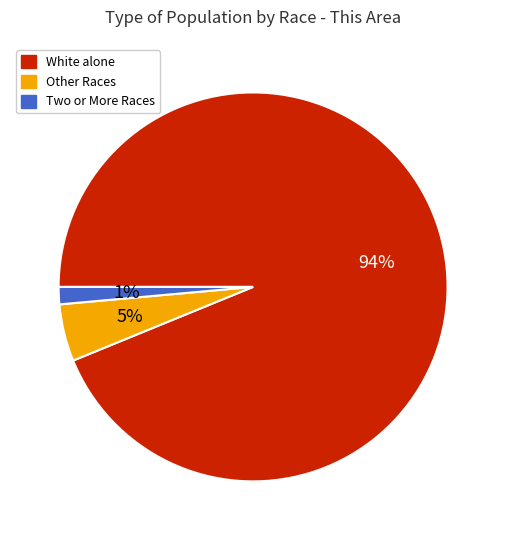

Is Two or More Races the majority of the pie?

No